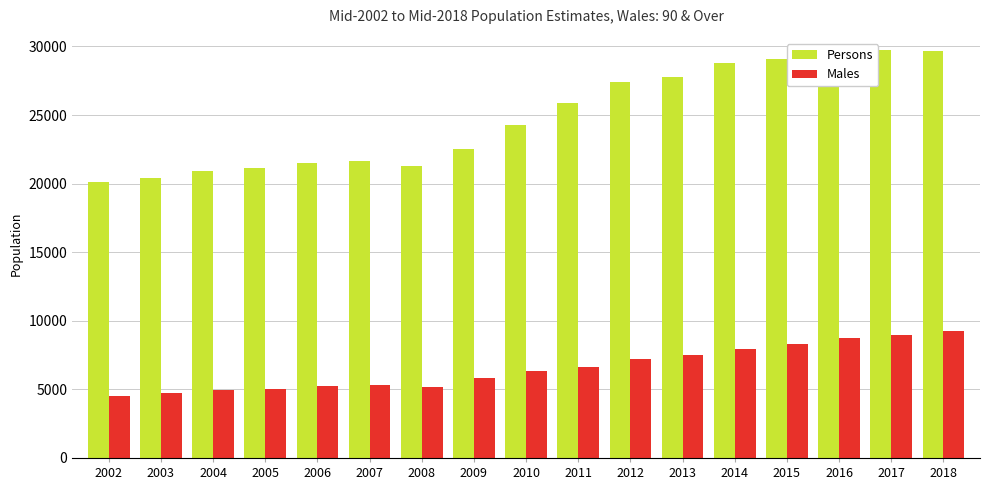

How many bars are there in each group?

2